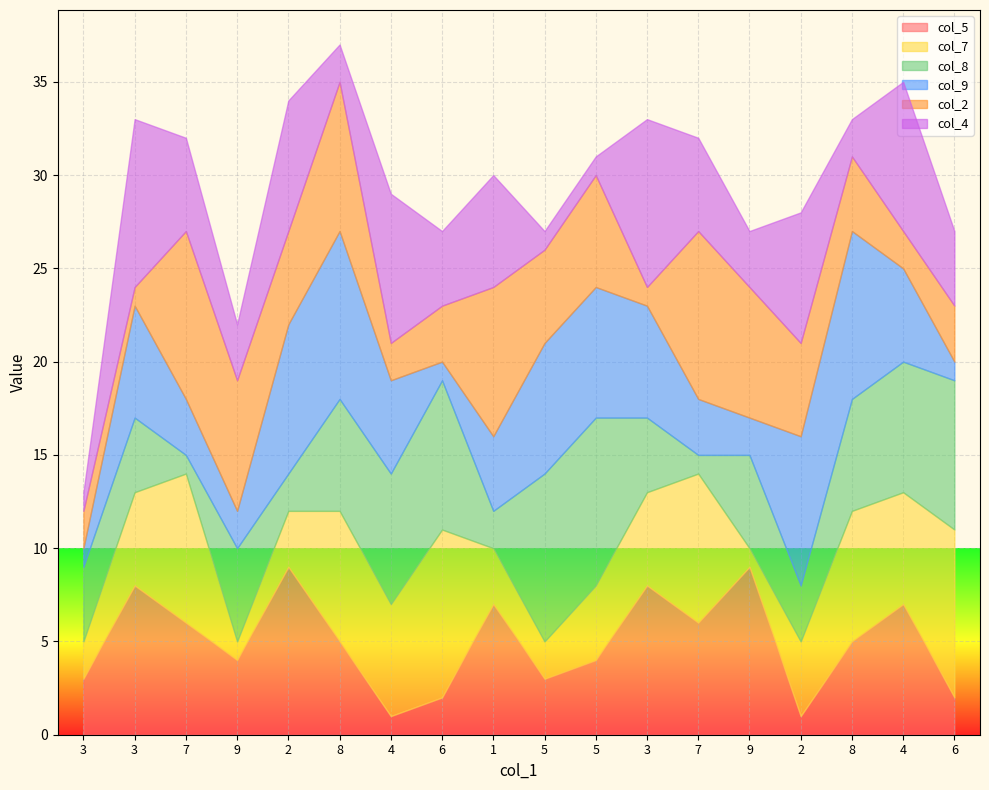

Which series has the widest spread of values?

col_5